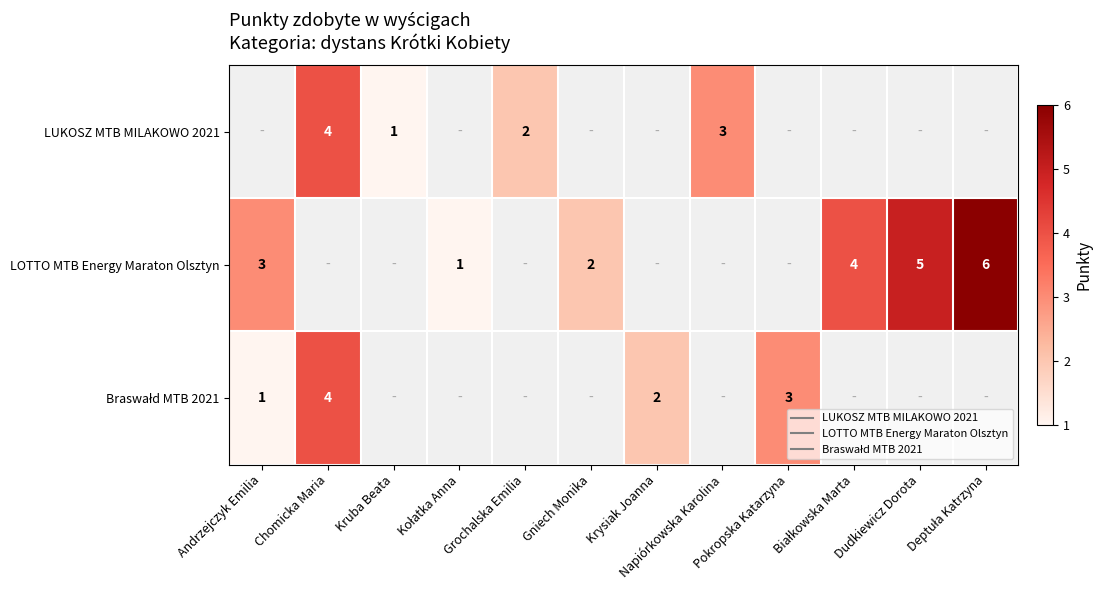

Rank the series by their maximum value, from lowest to highest.

Braswałd MTB 2021, LUKOSZ MTB MILAKOWO 2021, LOTTO MTB Energy Maraton Olsztyn